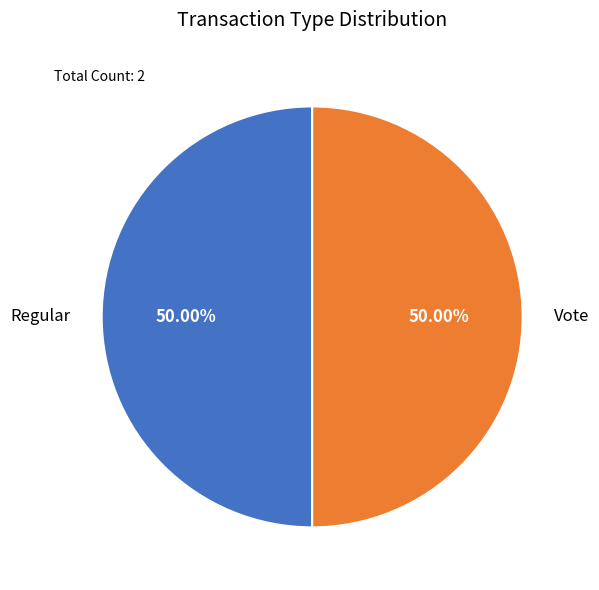

To the nearest percent, what is the average slice percentage?

50%